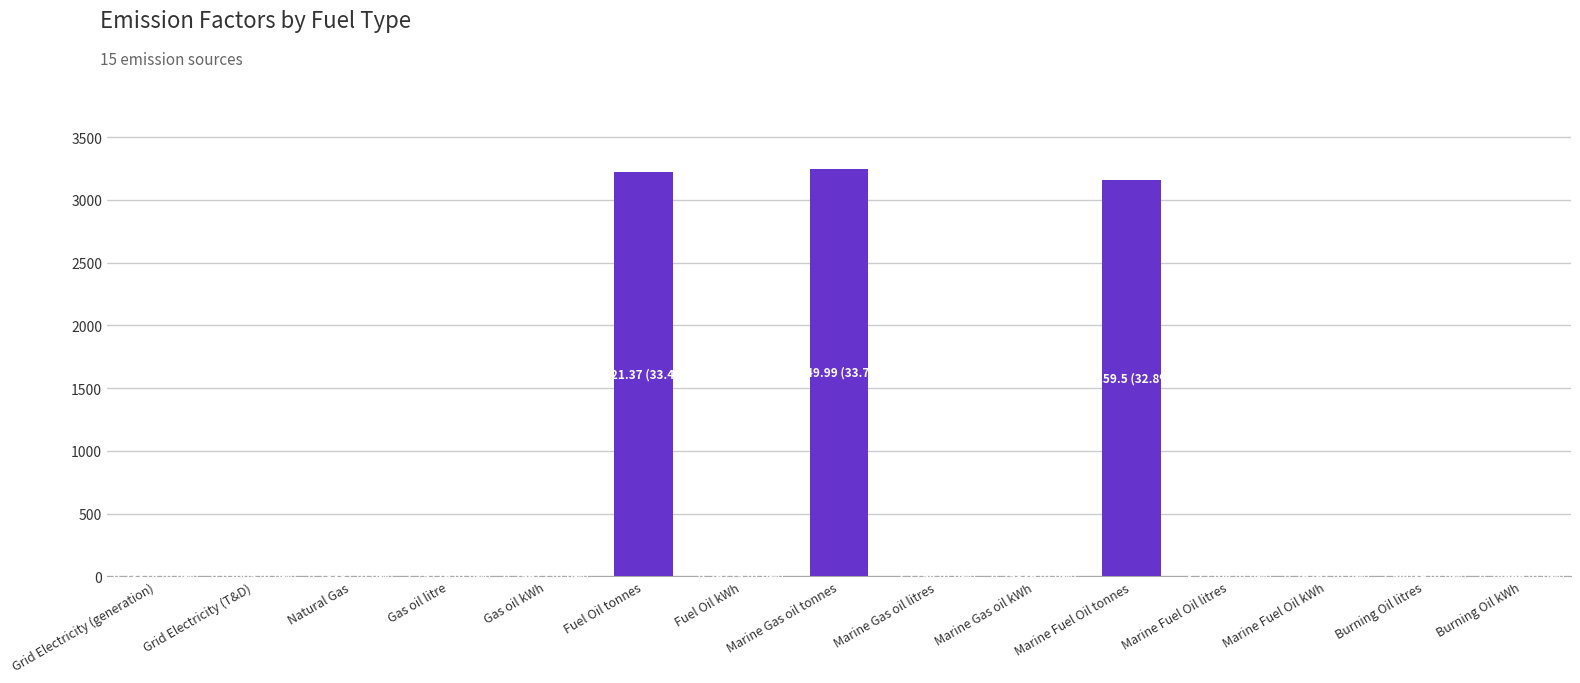

True or false: the data shows 0.2 at Natural Gas.

True